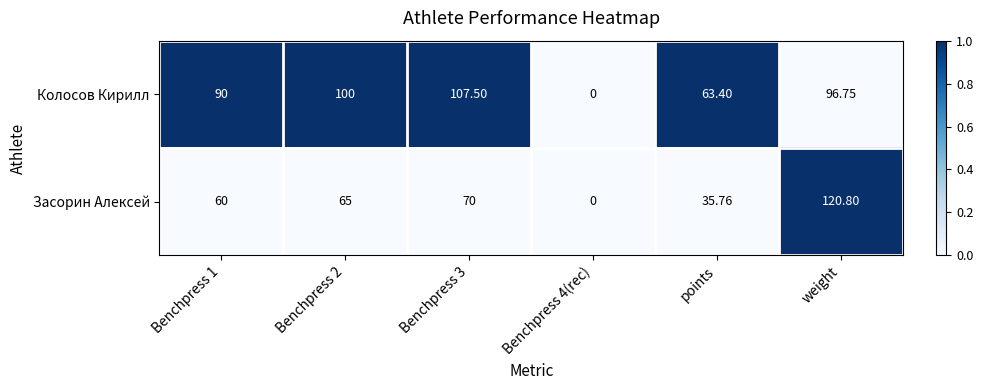

Which label corresponds to the largest value in the chart?

weight